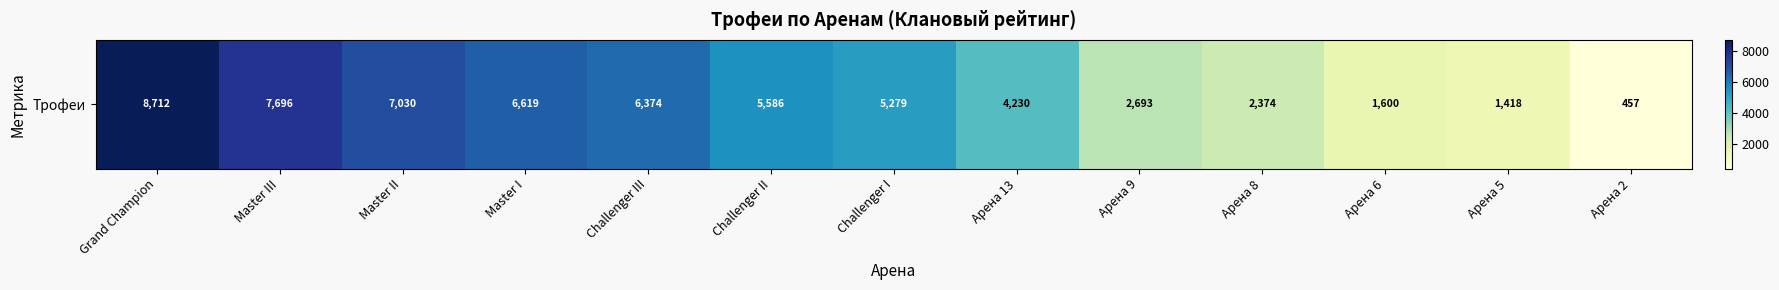

List the labels in order of value, largest first.

Grand Champion, Master III, Master II, Master I, Challenger III, Challenger II, Challenger I, Арена 13, Арена 9, Арена 8, Арена 6, Арена 5, Арена 2